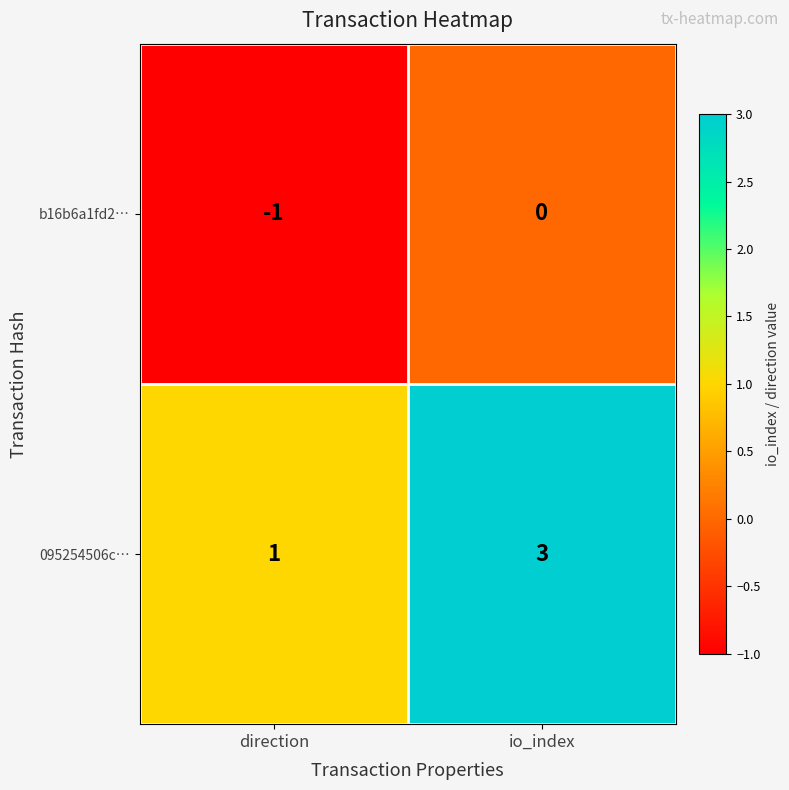

Rank the series by their average value, from highest to lowest.

095254506c…, b16b6a1fd2…